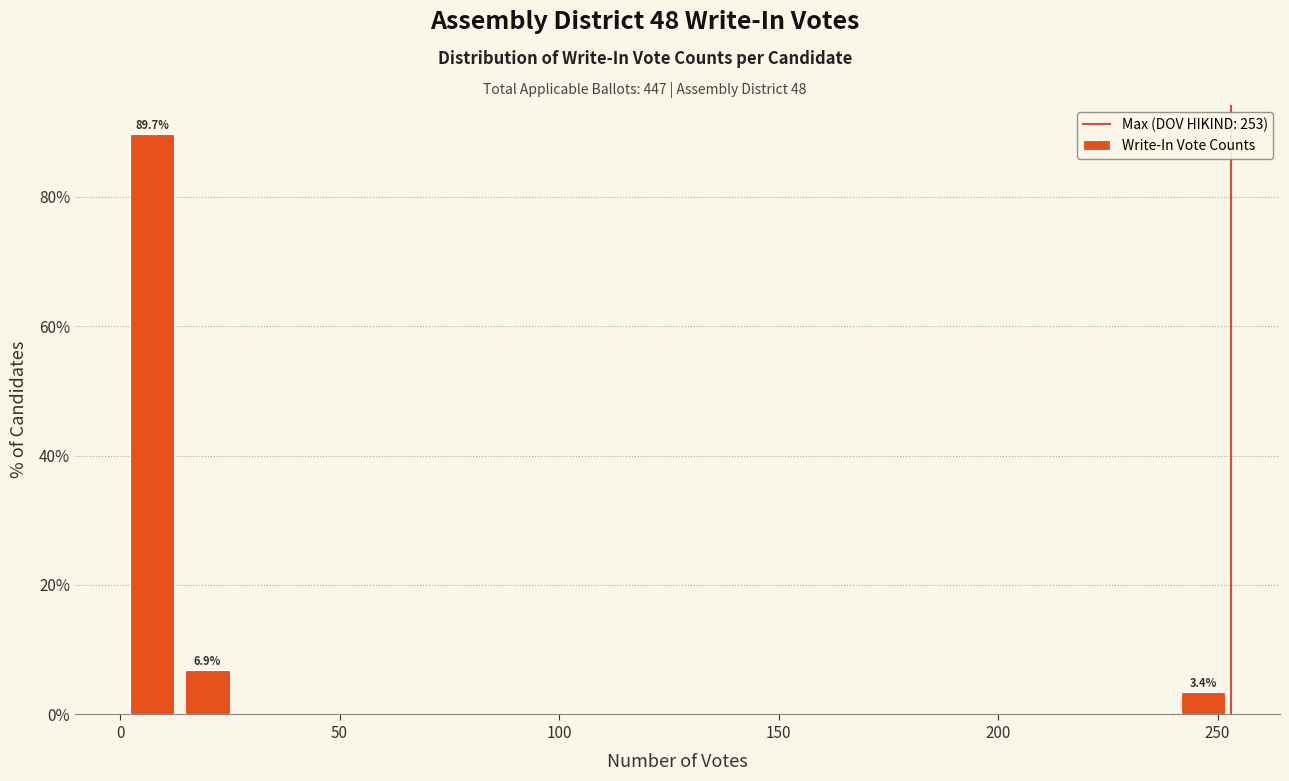

Around what value on the x-axis is the tallest bar? Give the approximate position of its centre, as read against the axis.

5